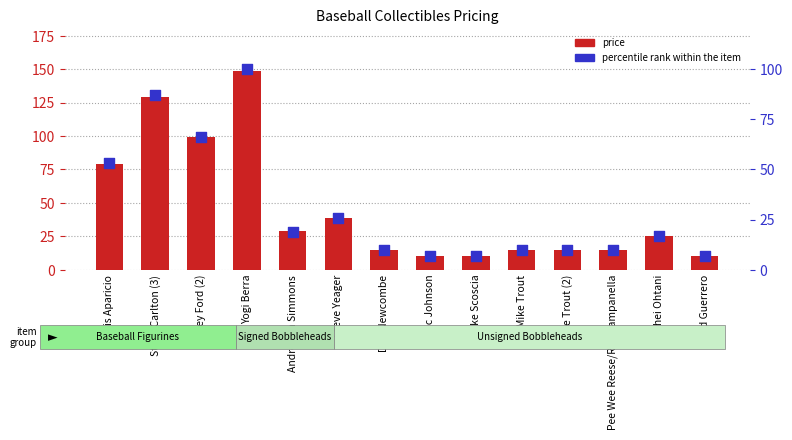

Is the value of percentile rank within the item at Mike Scoscia greater than the value of price at Steve Carlton (3)?

No